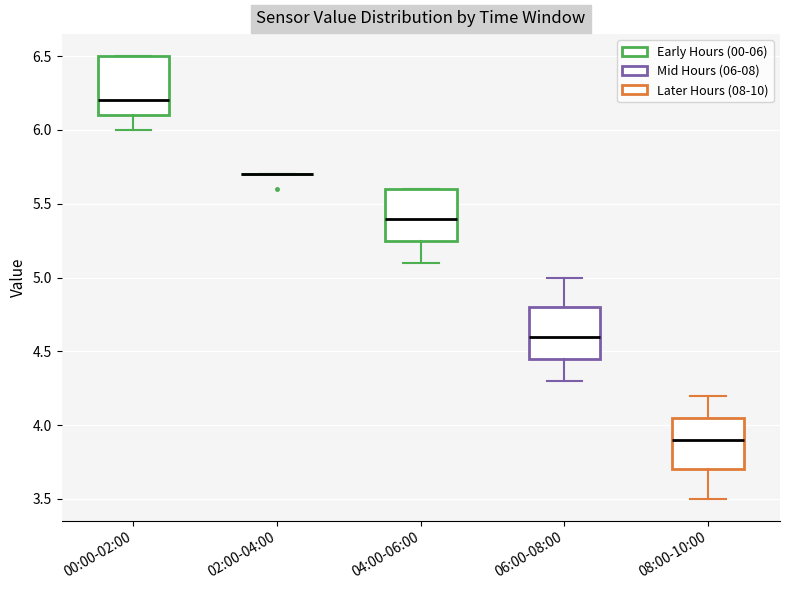

Reading left to right, read every box against the y-axis: the position of its median line, the range the box covers, and the ends of its whiskers. The values are not printed on the chart, so give them approximately, as read against the axis.

00:00-02:00: median 6.20, box 6.10 to 6.50, whiskers 6.00 to 6.50
02:00-04:00: box collapsed to a line at 5.70, whiskers 5.70 to 5.70
04:00-06:00: median 5.40, box 5.25 to 5.60, whiskers 5.10 to 5.60
06:00-08:00: median 4.60, box 4.45 to 4.80, whiskers 4.30 to 5.00
08:00-10:00: median 3.90, box 3.70 to 4.05, whiskers 3.50 to 4.20